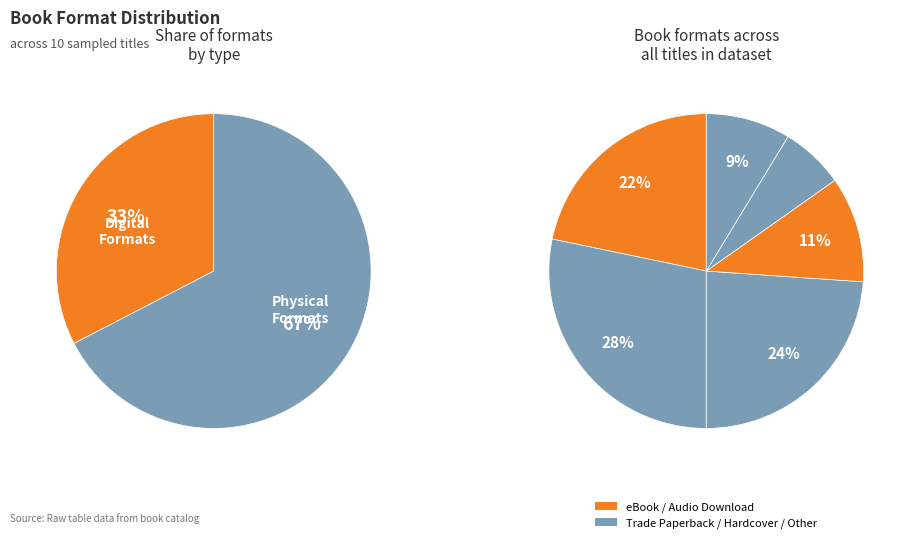

Is there any slice that represents more than half of the pie?

No